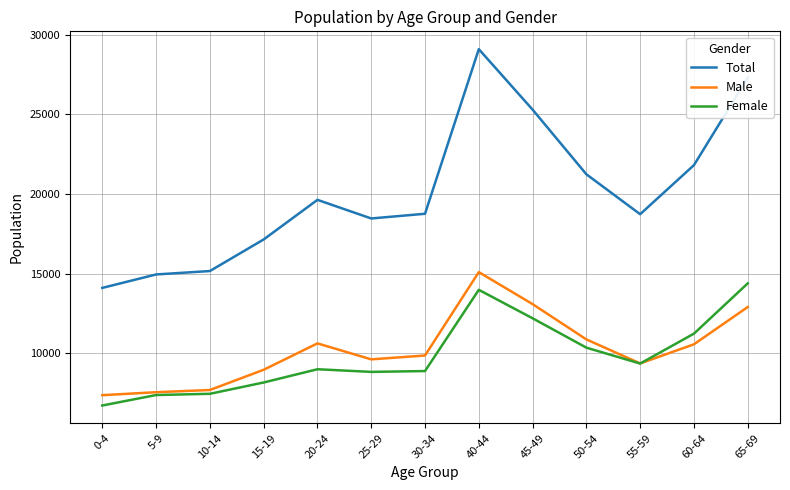

How many lines are shown in the chart?

3